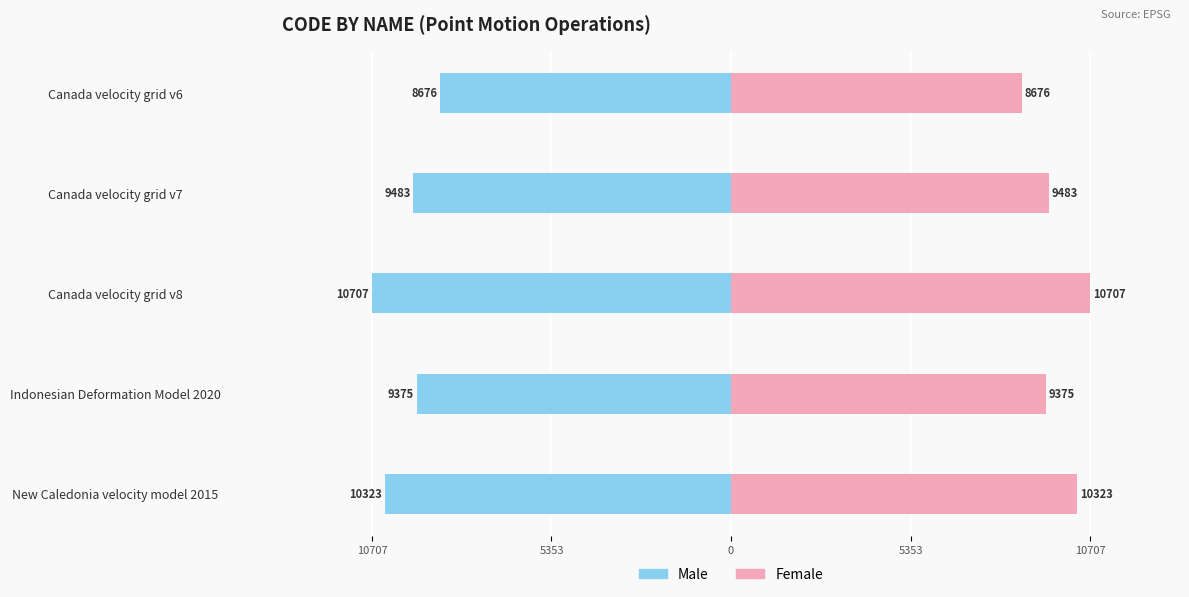

Which series changed the most between Canada velocity grid v7 and Canada velocity grid v8?

Male